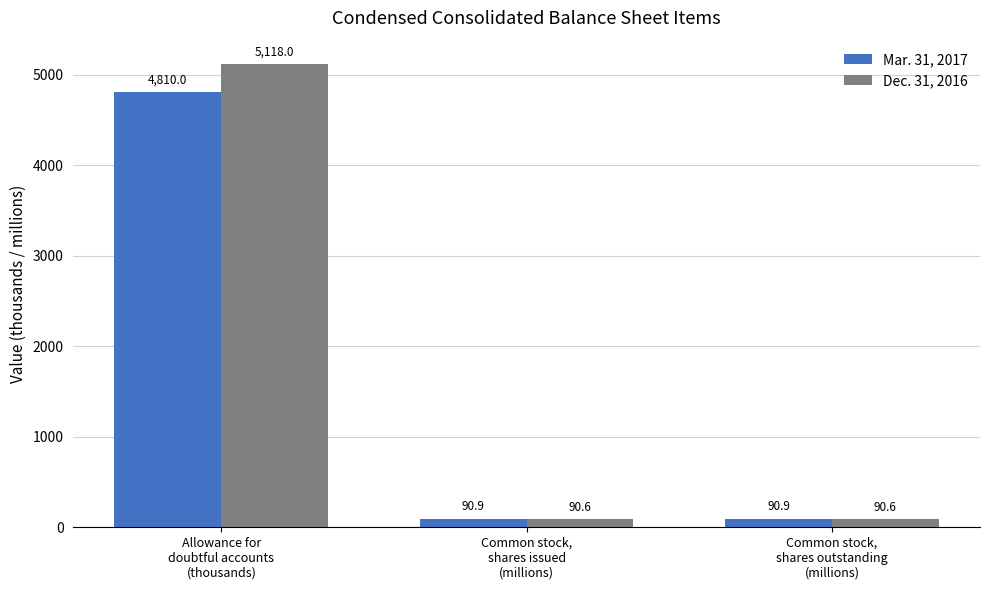

How many groups of bars are there?

3